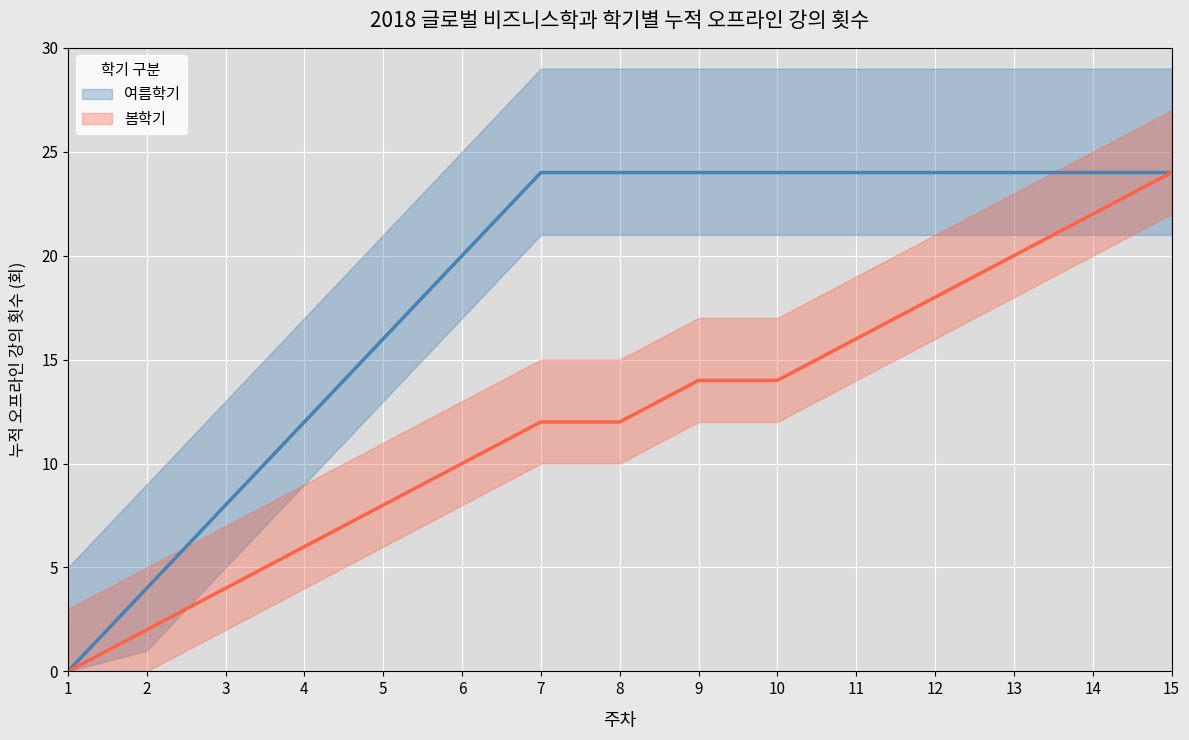

Read the 봄학기 value at 6.

10